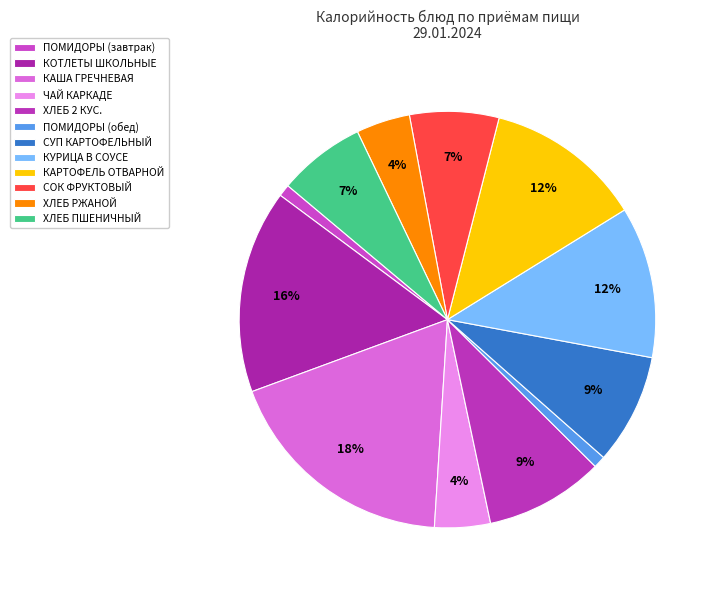

Combined, what portion of the pie is ПОМИДОРЫ (обед) and ХЛЕБ 2 КУС.?

10.2%